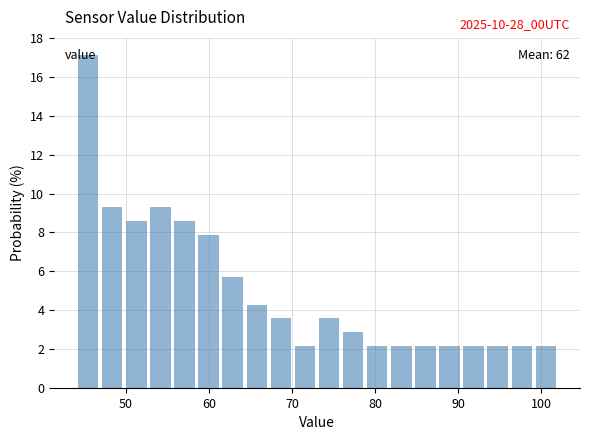

Around what value on the x-axis is the tallest bar? Give the approximate position of its centre, as read against the axis.

45